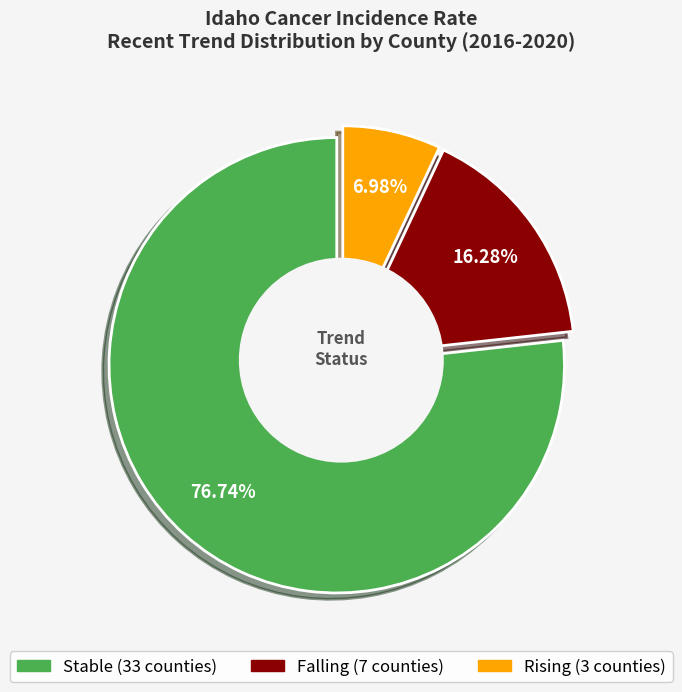

To the nearest percent, what percentage of the pie is rising?

7%